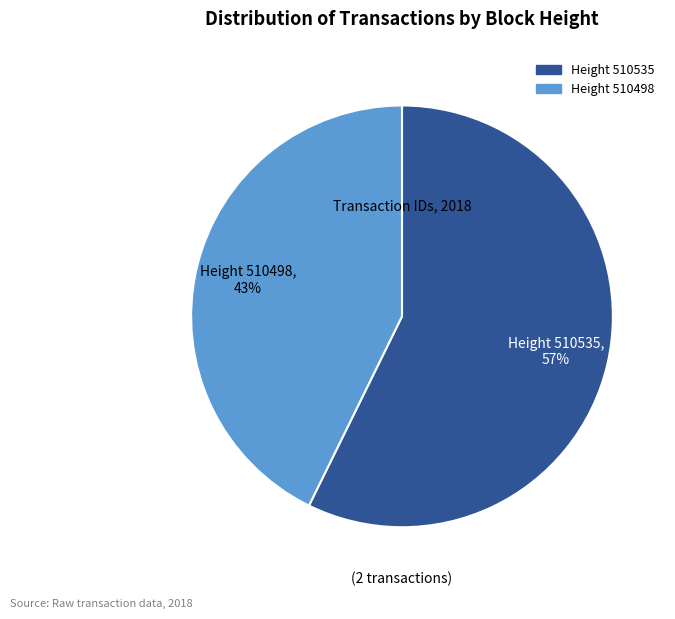

To the nearest percent, what is the average slice percentage?

50%